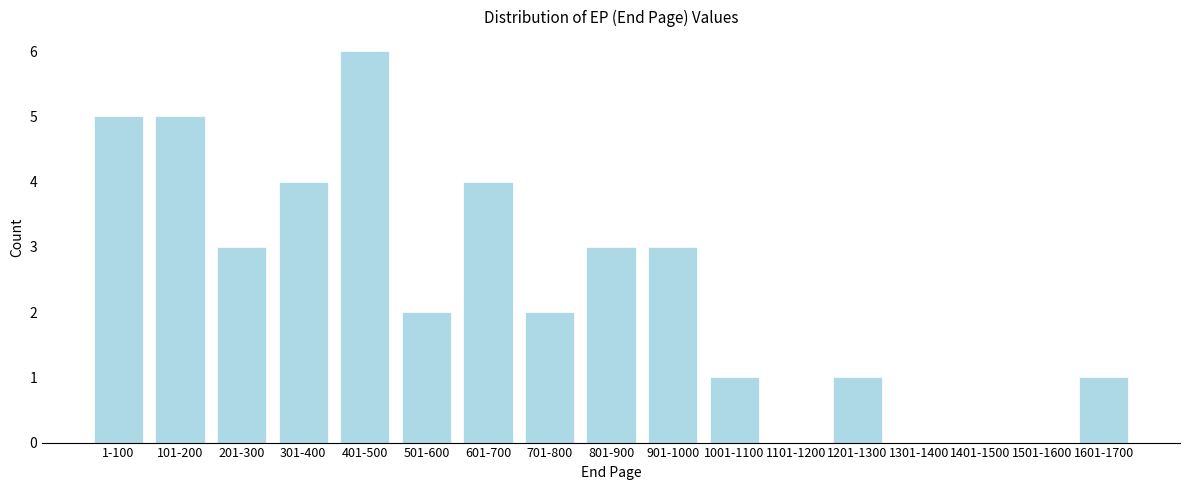

Reading left to right, transcribe all the data shown in this chart.

1-100=5	101-200=5	201-300=3	301-400=4	401-500=6	501-600=2	601-700=4	701-800=2	801-900=3	901-1000=3	1001-1100=1	1101-1200=0	1201-1300=1	1301-1400=0	1401-1500=0	1501-1600=0	1601-1700=1